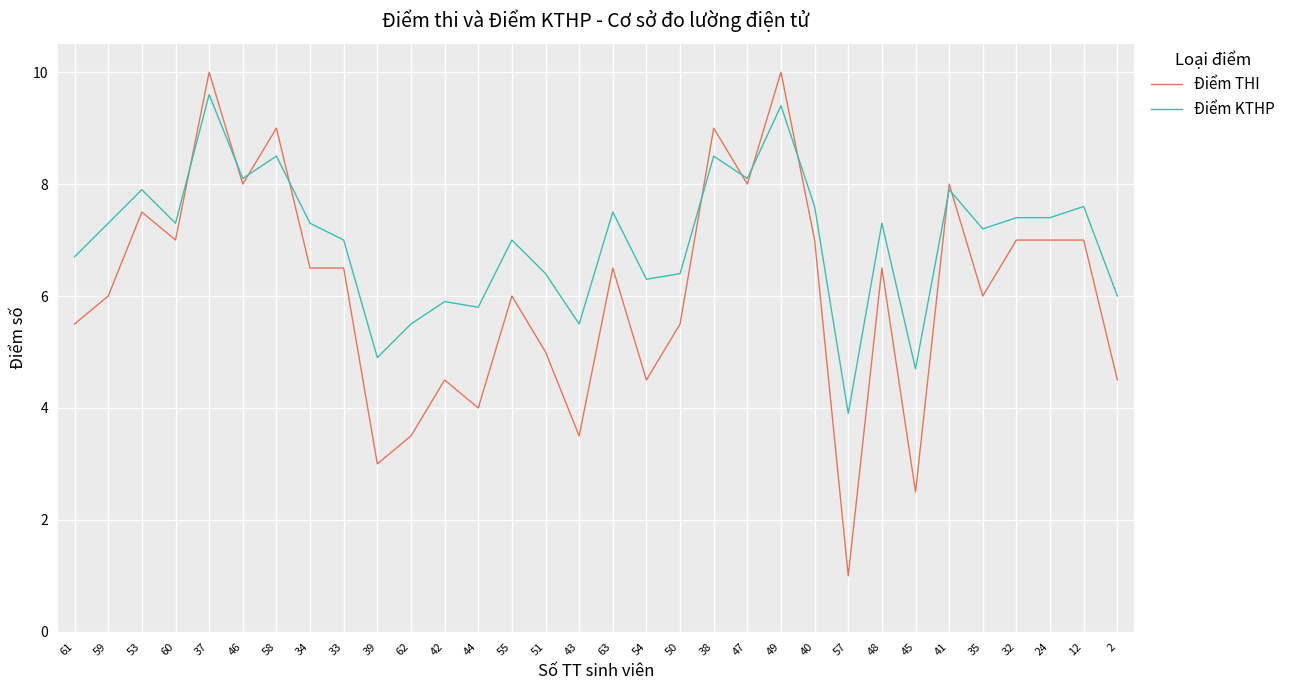

Reading left to right, list all the values displayed in this chart.

Điểm THI: 5.5	6.0	7.5	7.0	10.0	8.0	9.0	6.5	6.5	3.0	3.5	4.5	4.0	6.0	5.0	3.5	6.5	4.5	5.5	9.0	8.0	10.0	7.0	1.0	6.5	2.5	8.0	6.0	7.0	7.0	7.0	4.5
Điểm KTHP: 6.7	7.3	7.9	7.3	9.6	8.1	8.5	7.3	7.0	4.9	5.5	5.9	5.8	7.0	6.4	5.5	7.5	6.3	6.4	8.5	8.1	9.4	7.6	3.9	7.3	4.7	7.9	7.2	7.4	7.4	7.6	6.0